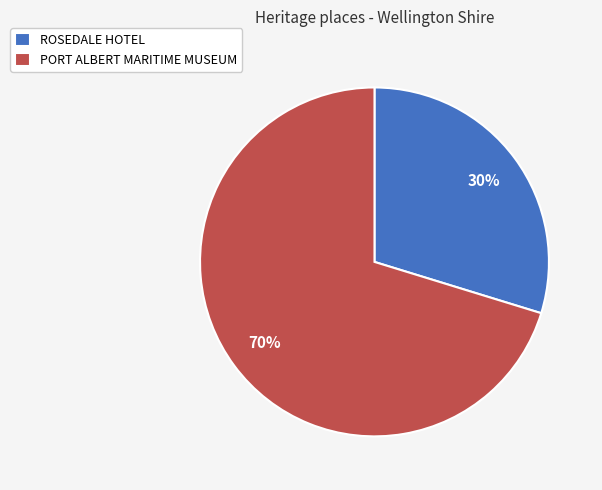

Between PORT ALBERT MARITIME MUSEUM and ROSEDALE HOTEL, which is larger?

PORT ALBERT MARITIME MUSEUM